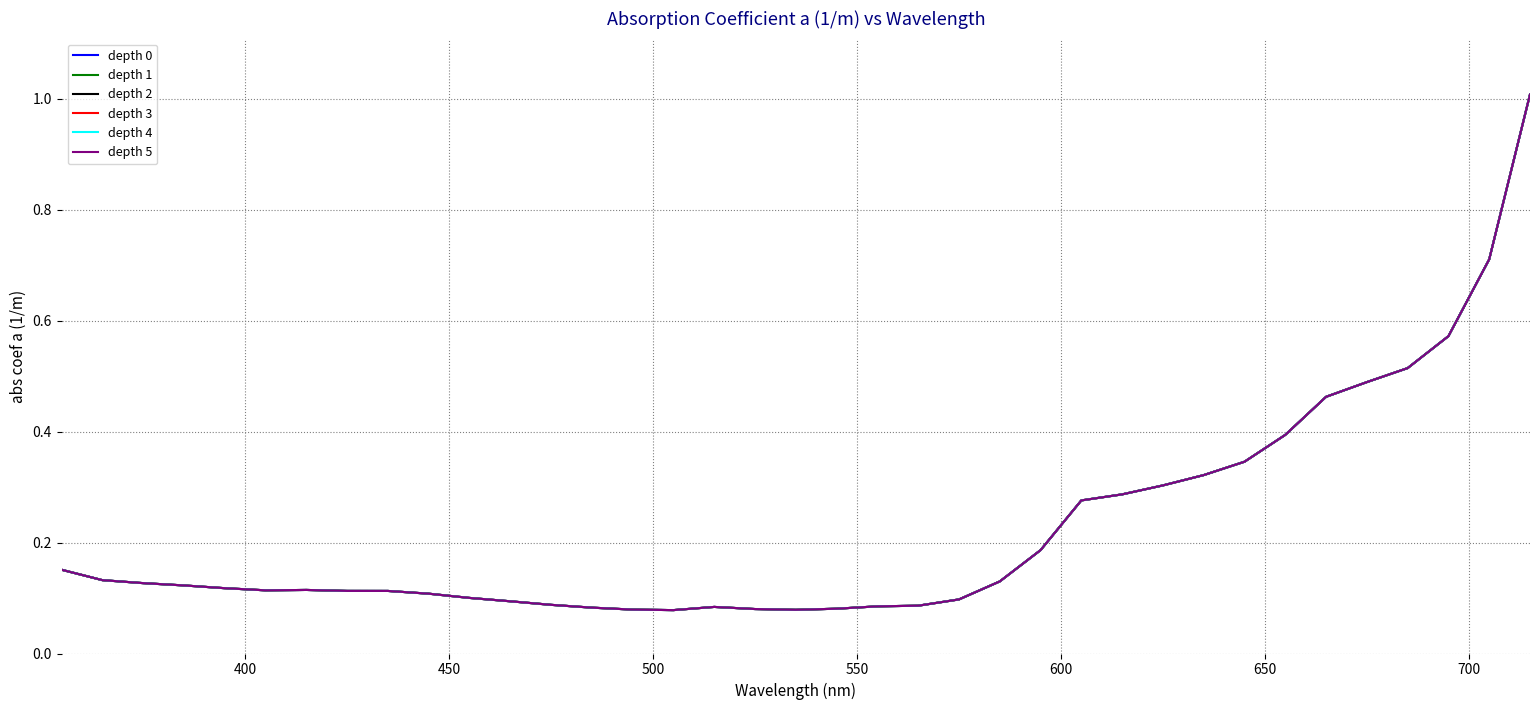

Does the chart display data point markers on the line(s)?

No